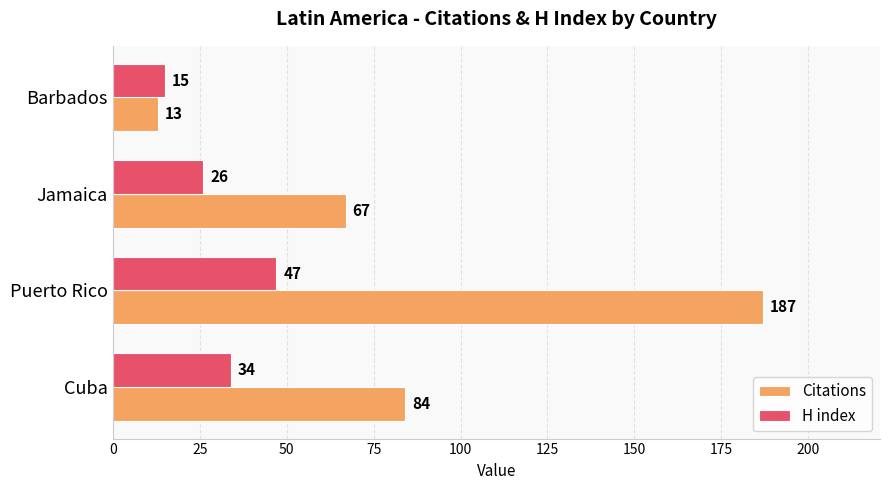

Read the H index value at Jamaica.

26